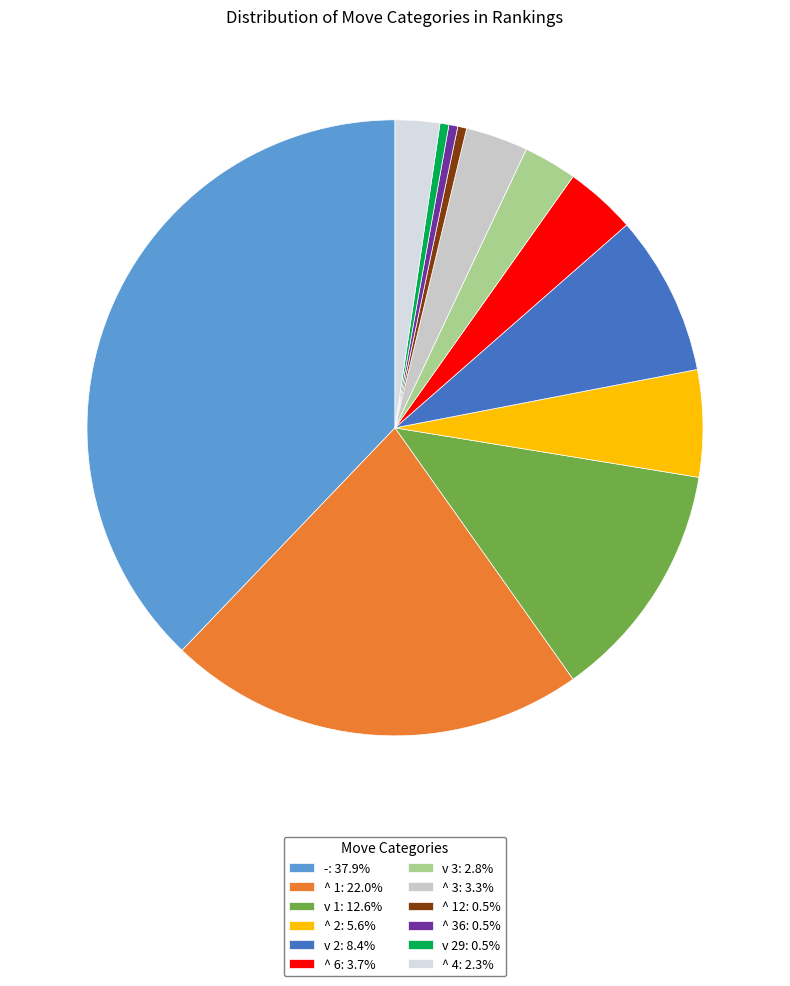

How many segments does this pie chart have?

12